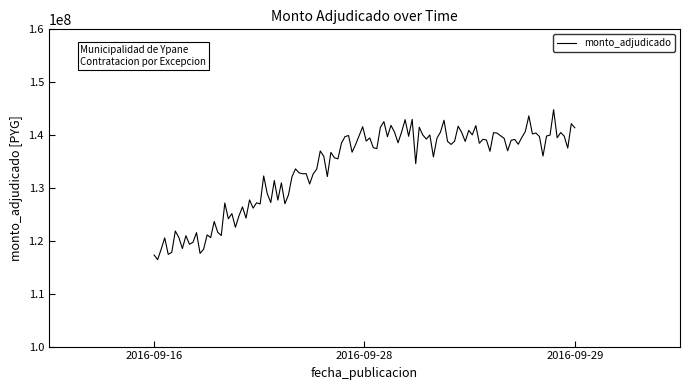

Count the number of data series in this chart.

1